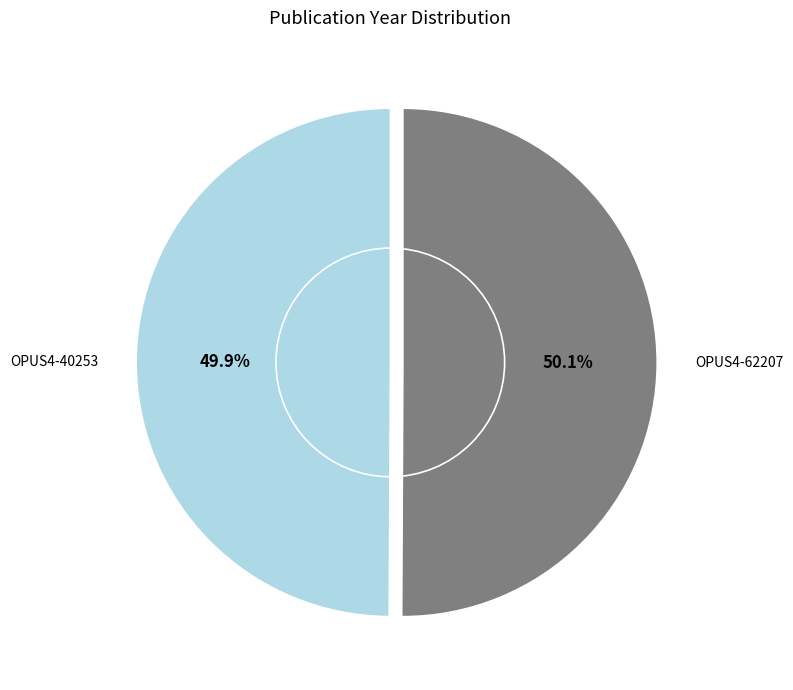

Is it true that OPUS4-40253 is 50% of the pie?

True